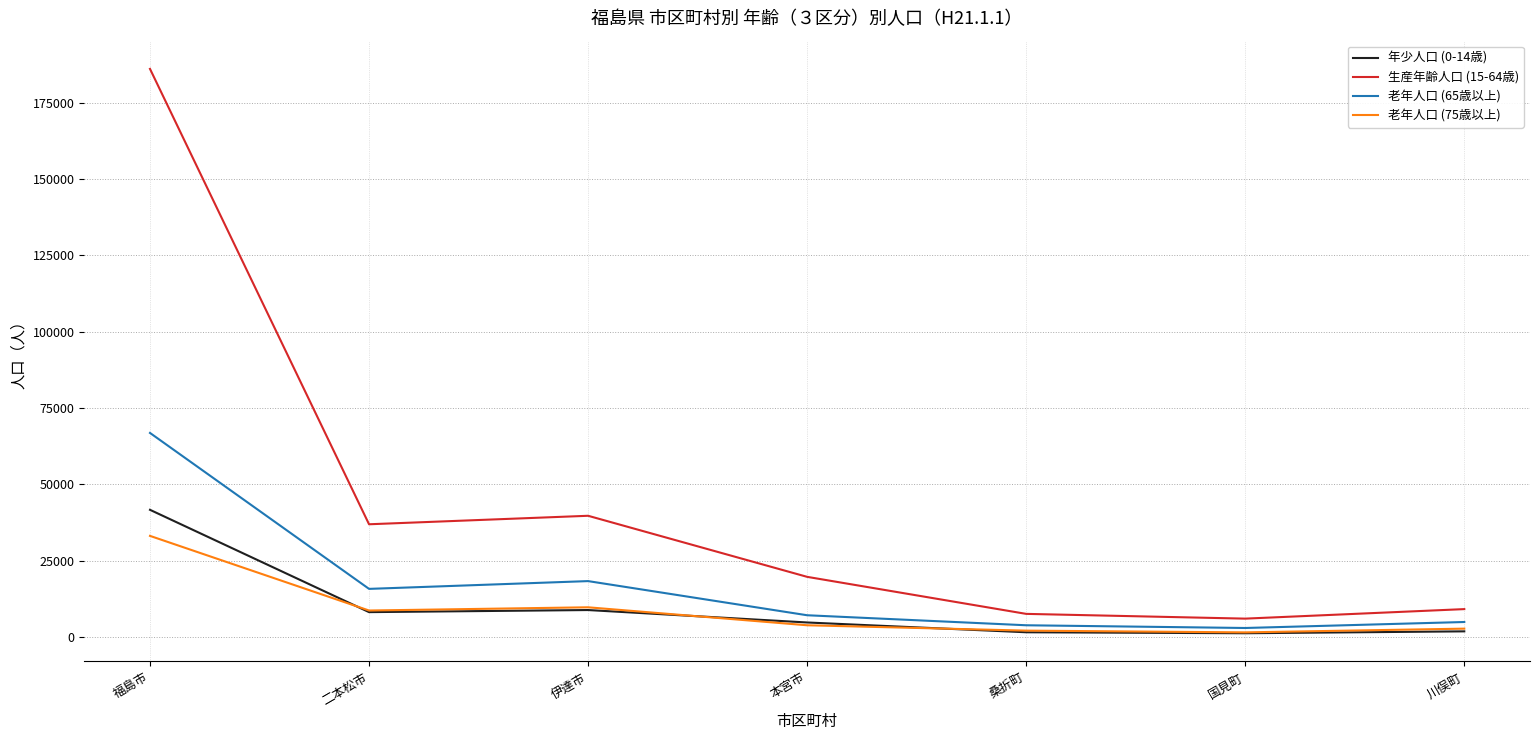

True or false: 生産年齢人口 (15-64歳) has a value of 36960 at 二本松市.

True